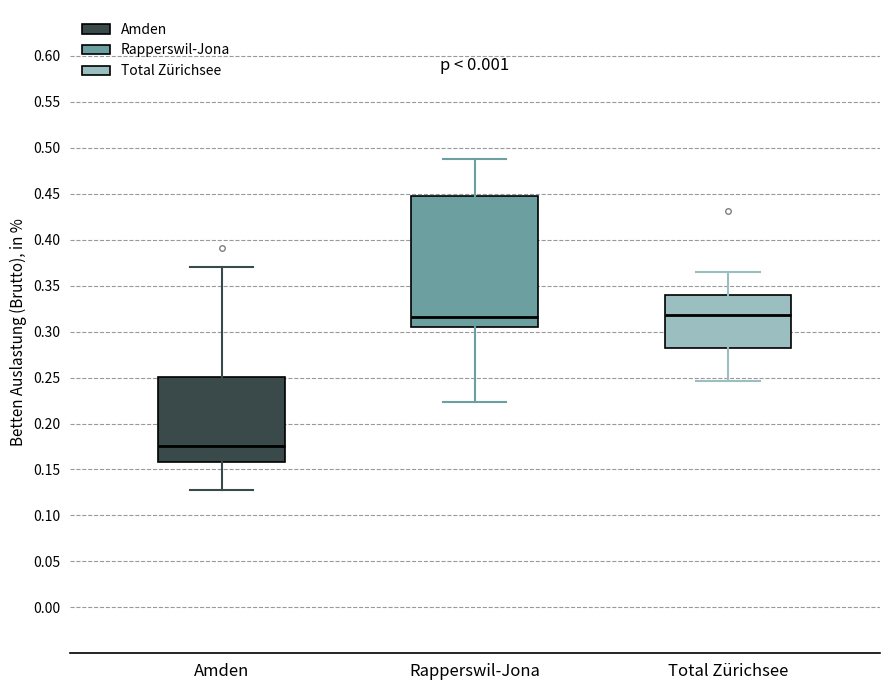

Comparing the boxes themselves (not the whiskers), which one is the tallest?

Rapperswil-Jona